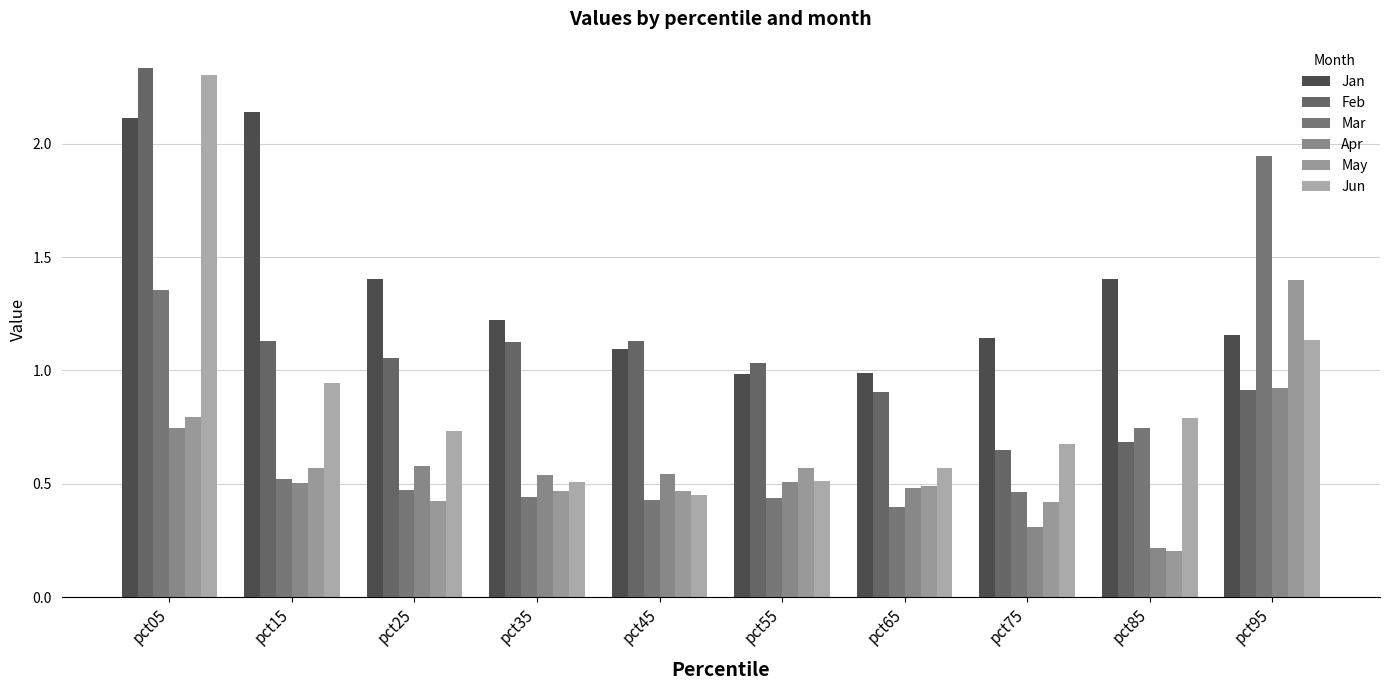

At which label does Feb reach its minimum?

pct75